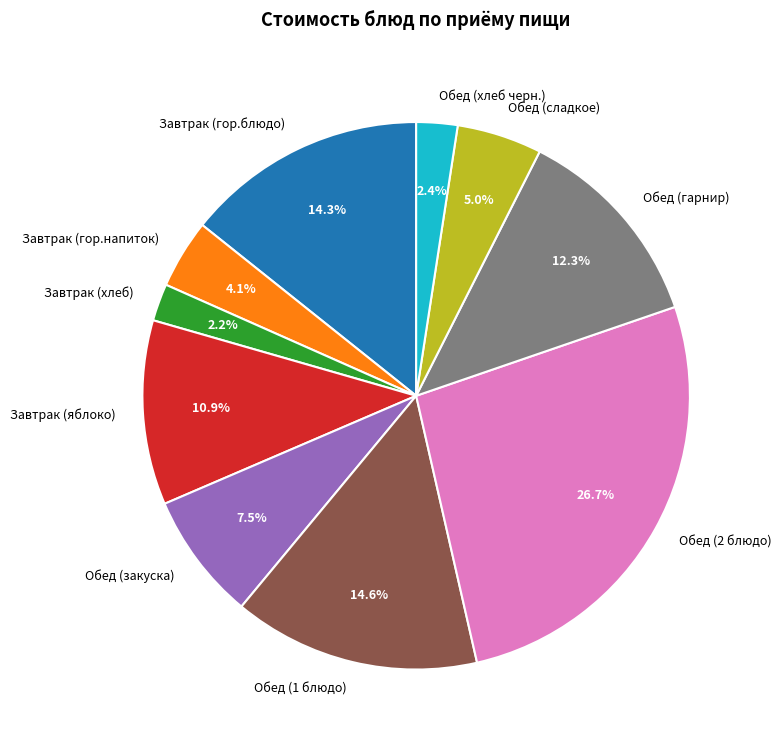

To the nearest percent, what is the difference between the Обед (гарнир) and Обед (2 блюдо) slice percentages?

14%